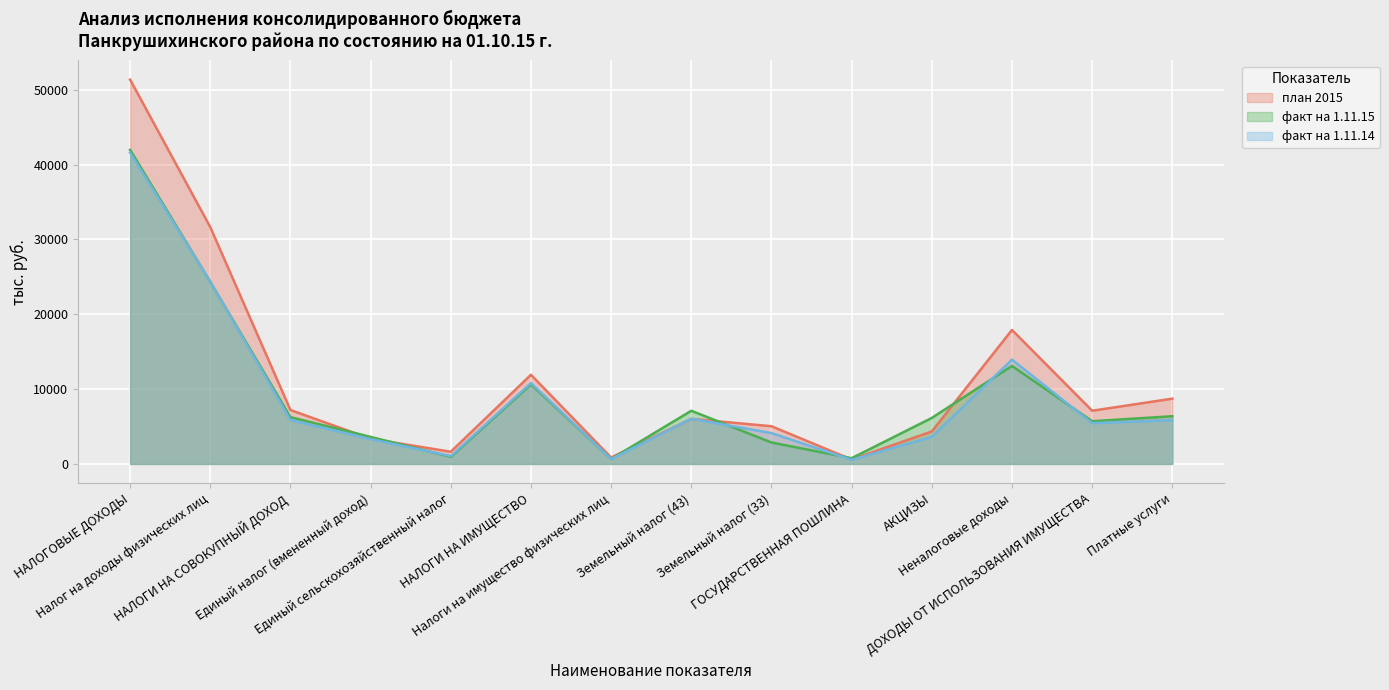

What is the difference between the maximum and minimum values in the факт на 1.11.15 series?

41304.8